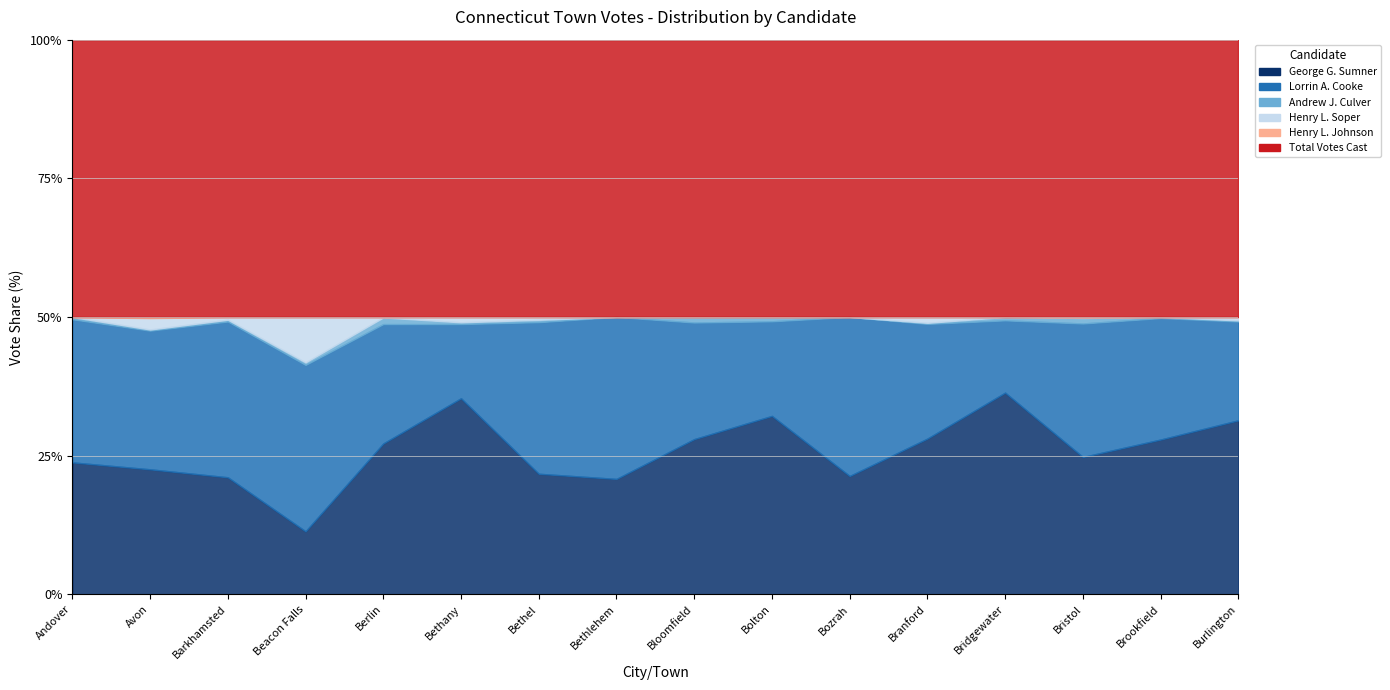

List the labels in order of Total Votes Cast value, largest first.

Bristol, Branford, Bethel, Berlin, Bloomfield, Barkhamsted, Brookfield, Burlington, Avon, Bethlehem, Bridgewater, Bethany, Bozrah, Bolton, Andover, Beacon Falls